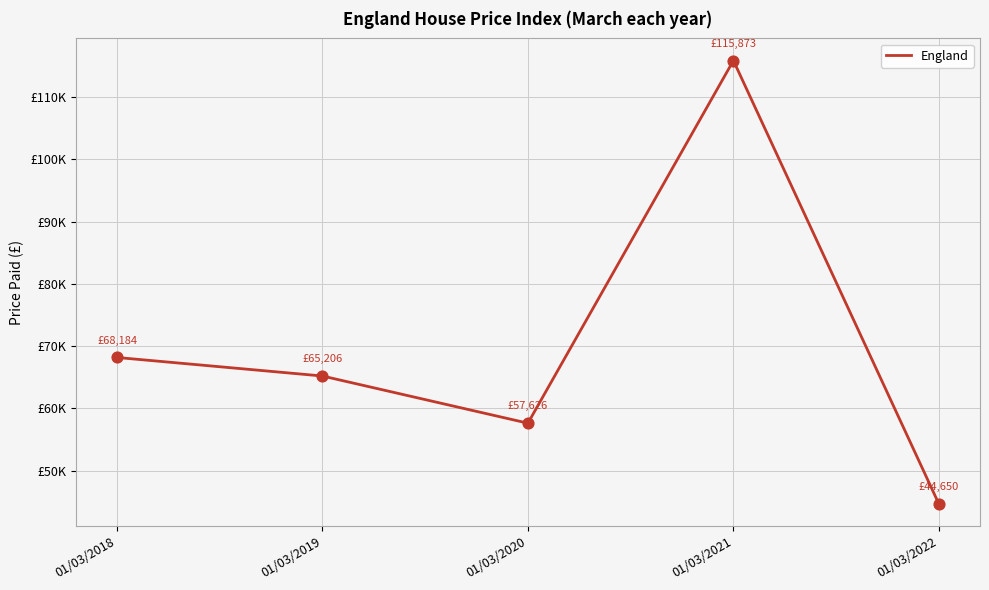

Approximately how many times larger is the value at 01/03/2019 compared to 01/03/2020?

1.1